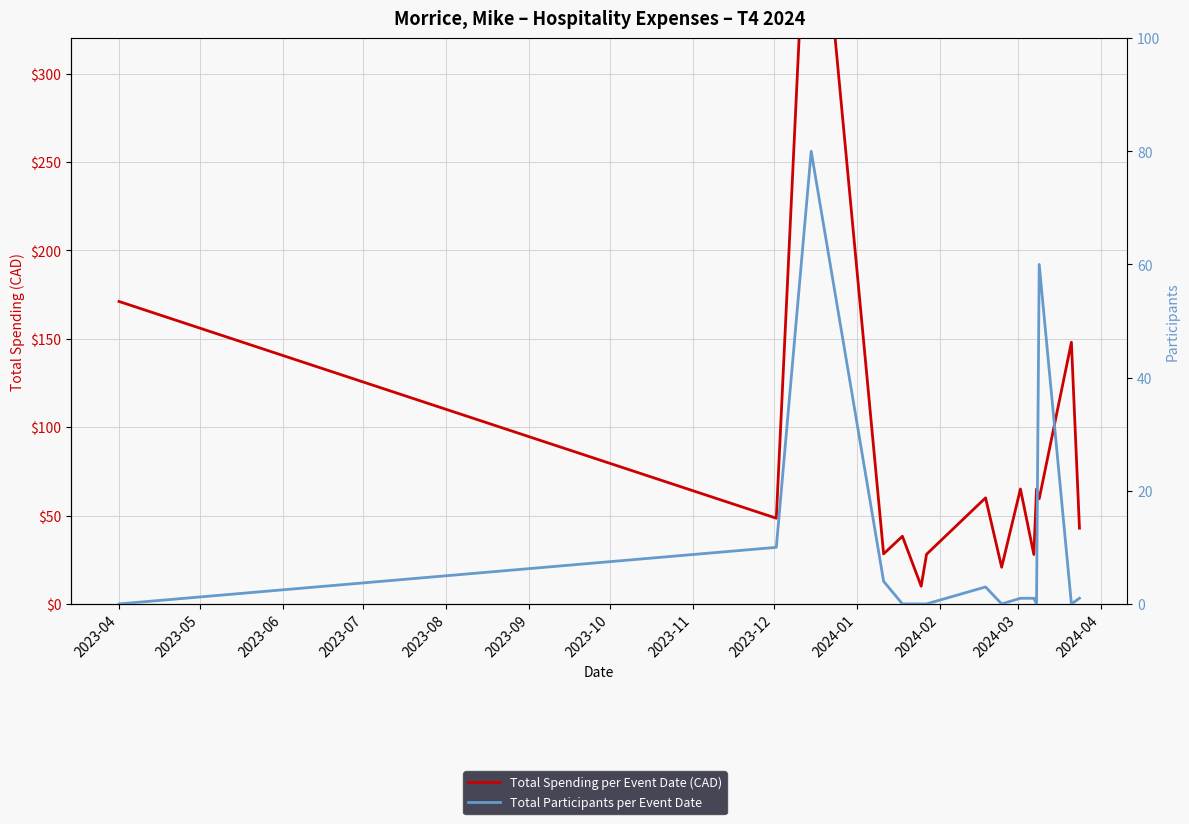

What is the total value across all series at 2024-04?

119.5